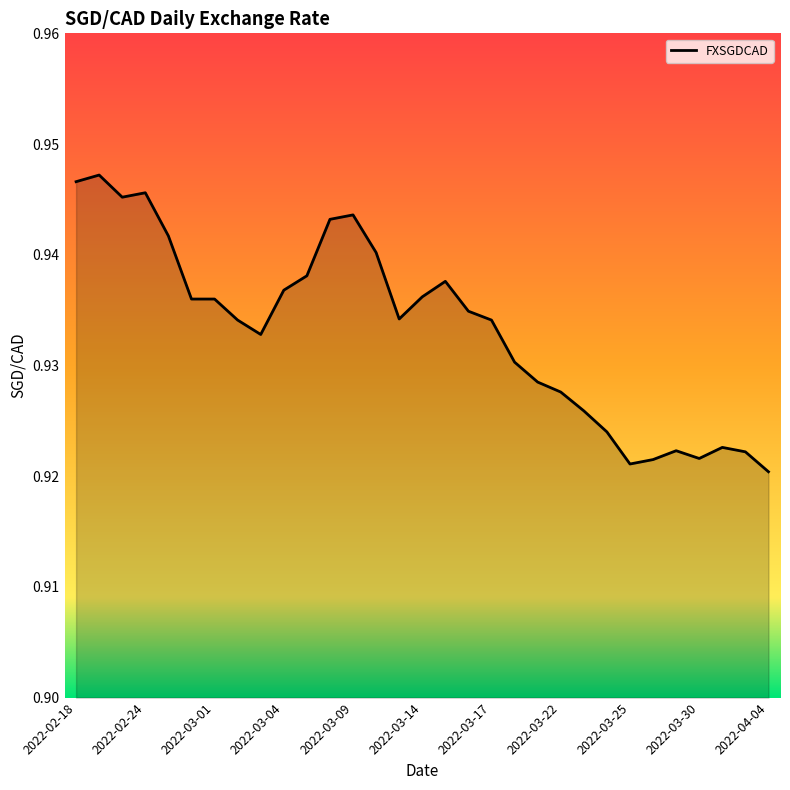

How many lines are shown in the chart?

1